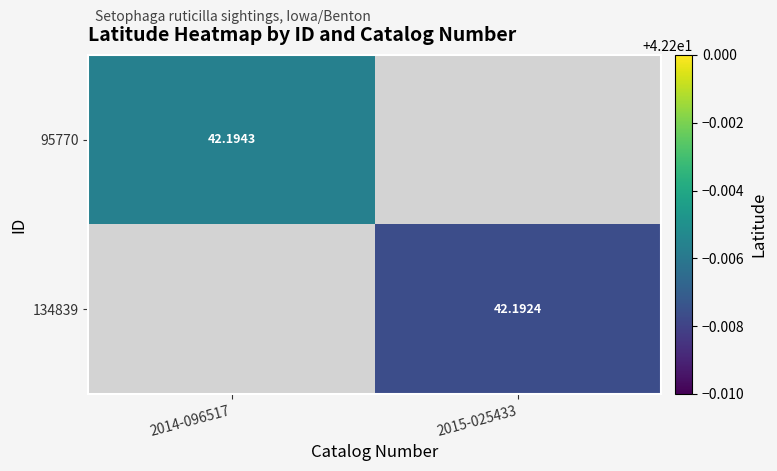

Is the value of 134839 at 2015-025433 greater than the value of 95770 at 2014-096517?

No